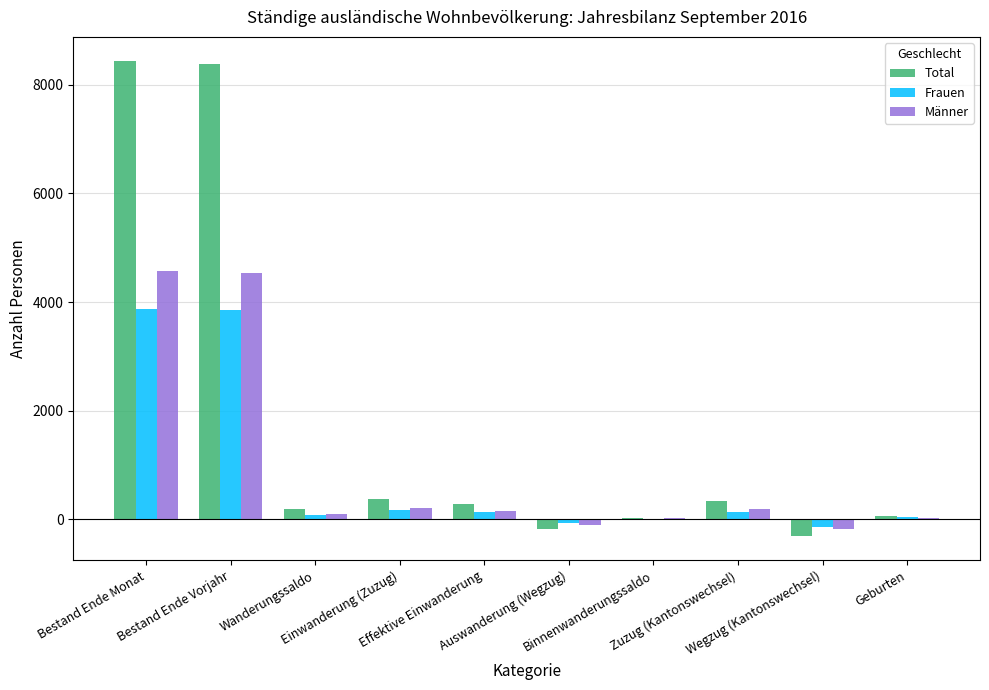

What is the sum of all Männer values?

9506